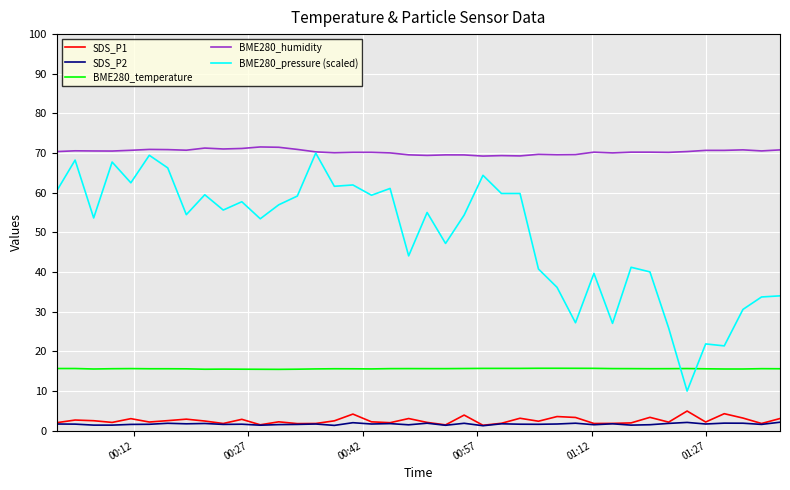

Which series has the widest spread of values?

BME280_pressure (scaled)